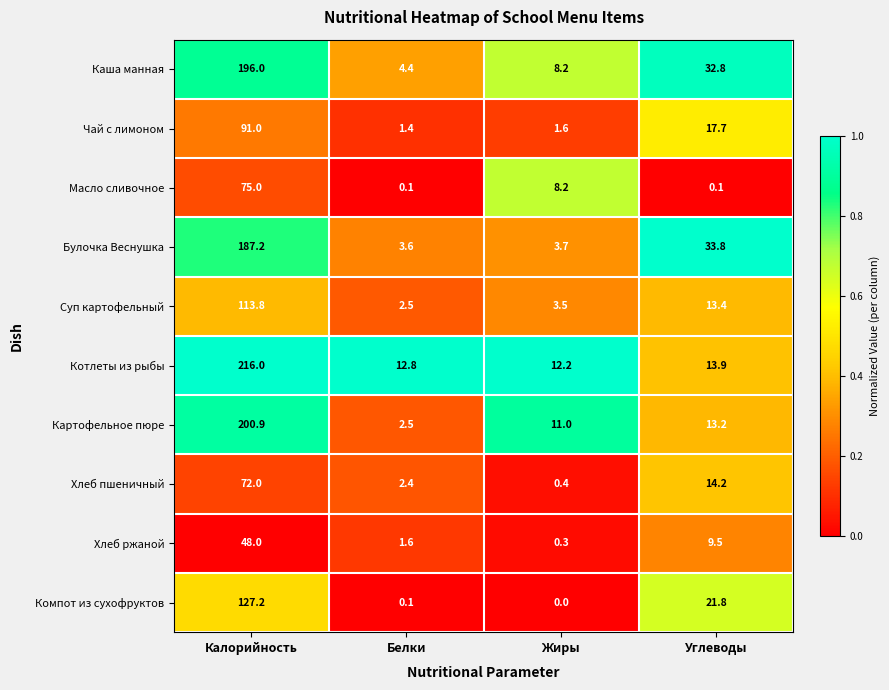

At which label does Суп картофельный first exceed 13?

Калорийность